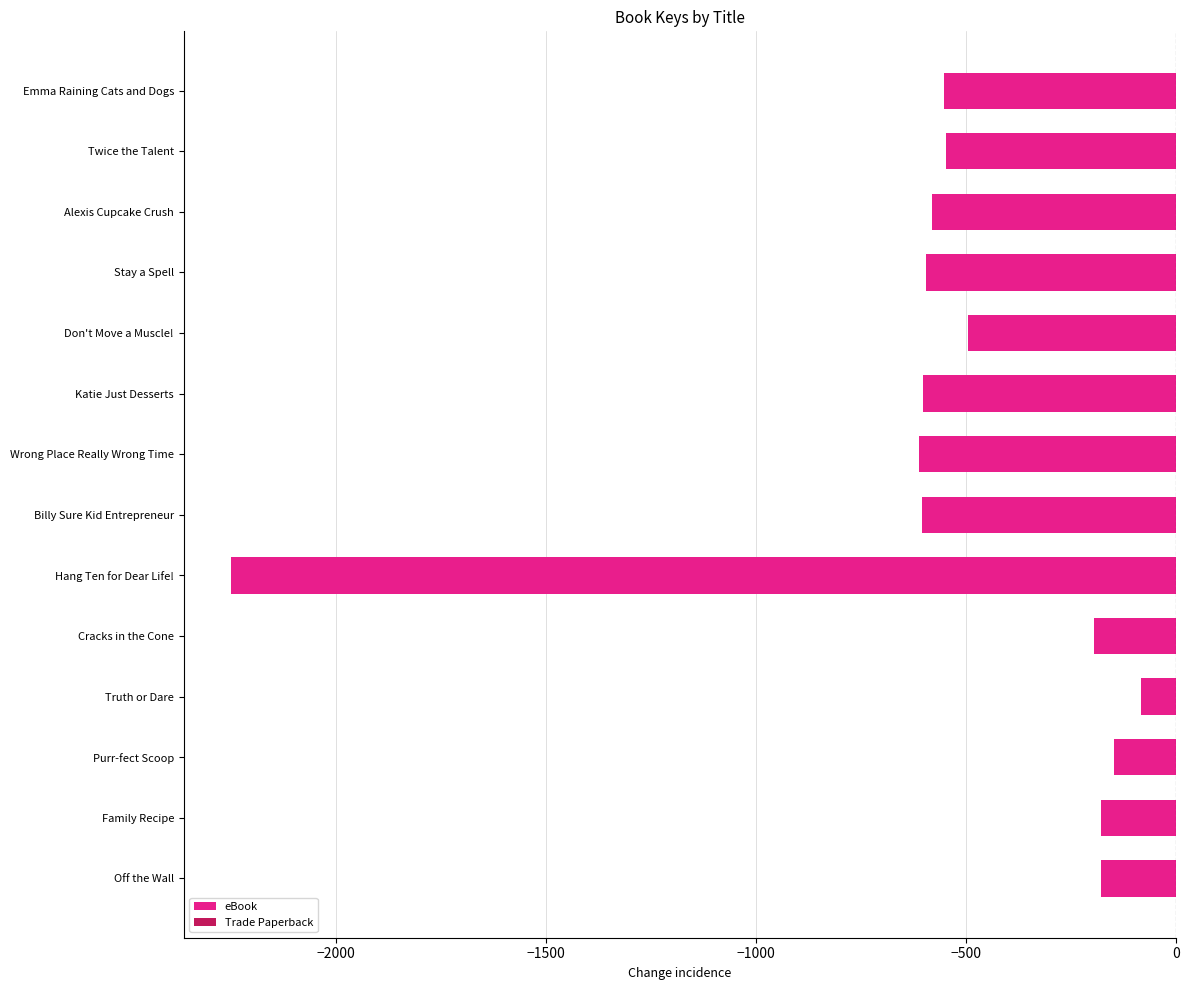

Which has a higher value, Don't Move a Muscle! or Billy Sure Kid Entrepreneur?

Don't Move a Muscle!